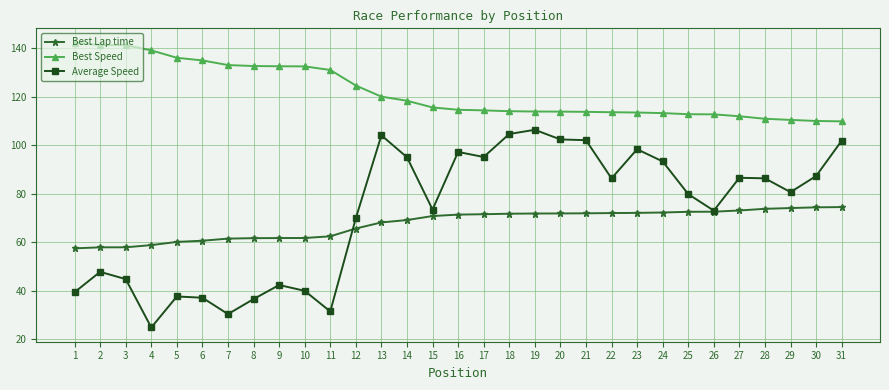

How many lines are shown in the chart?

3